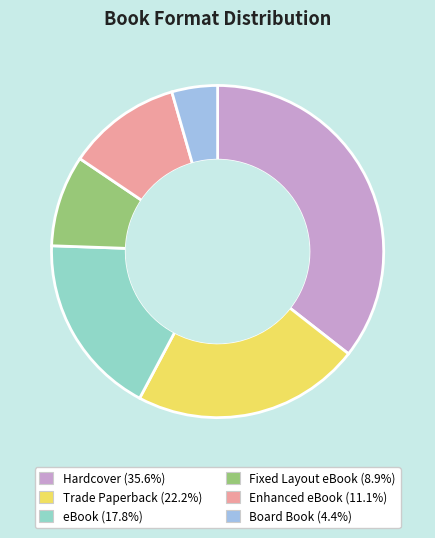

Does Enhanced eBook represent more than half of the total?

No